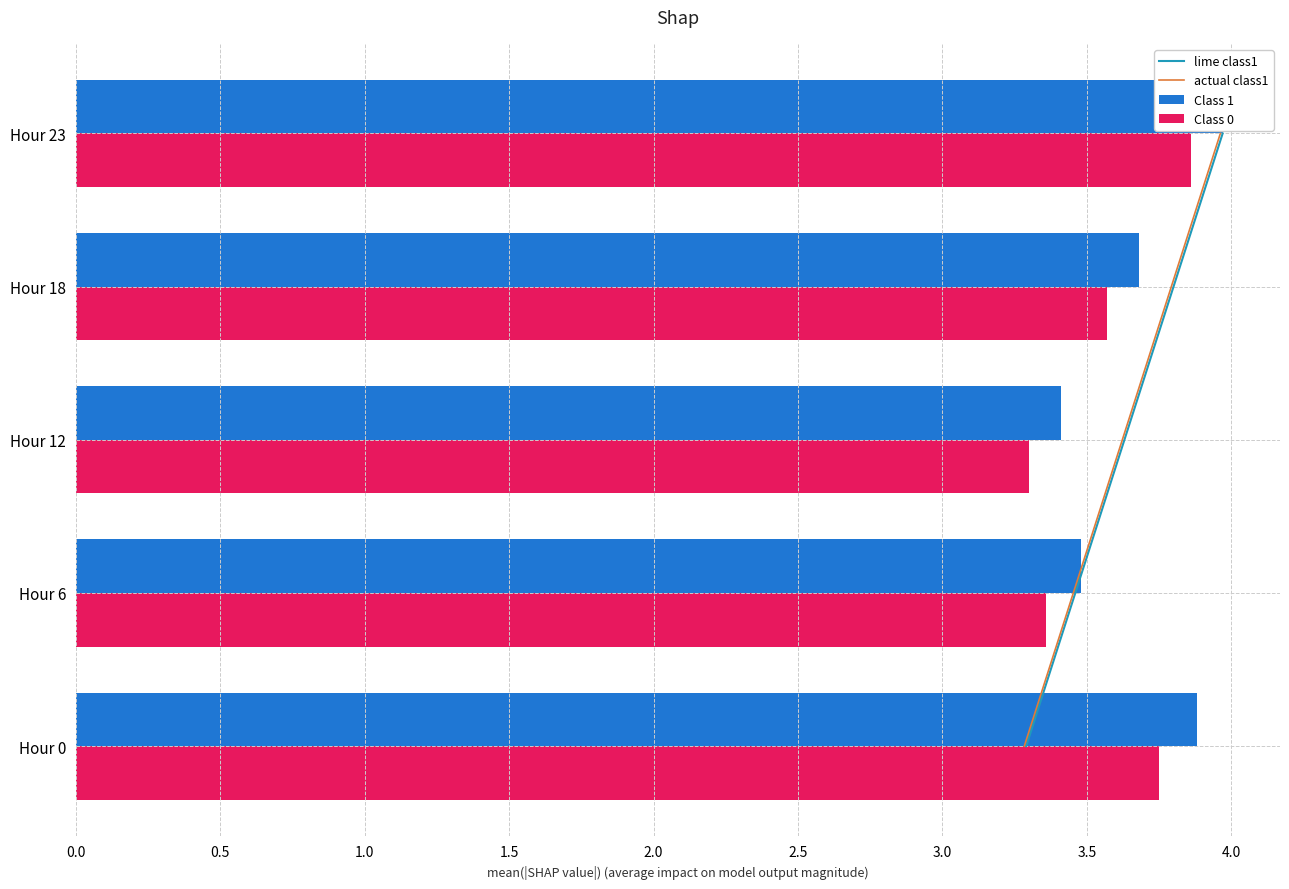

How many groups of bars are there?

5